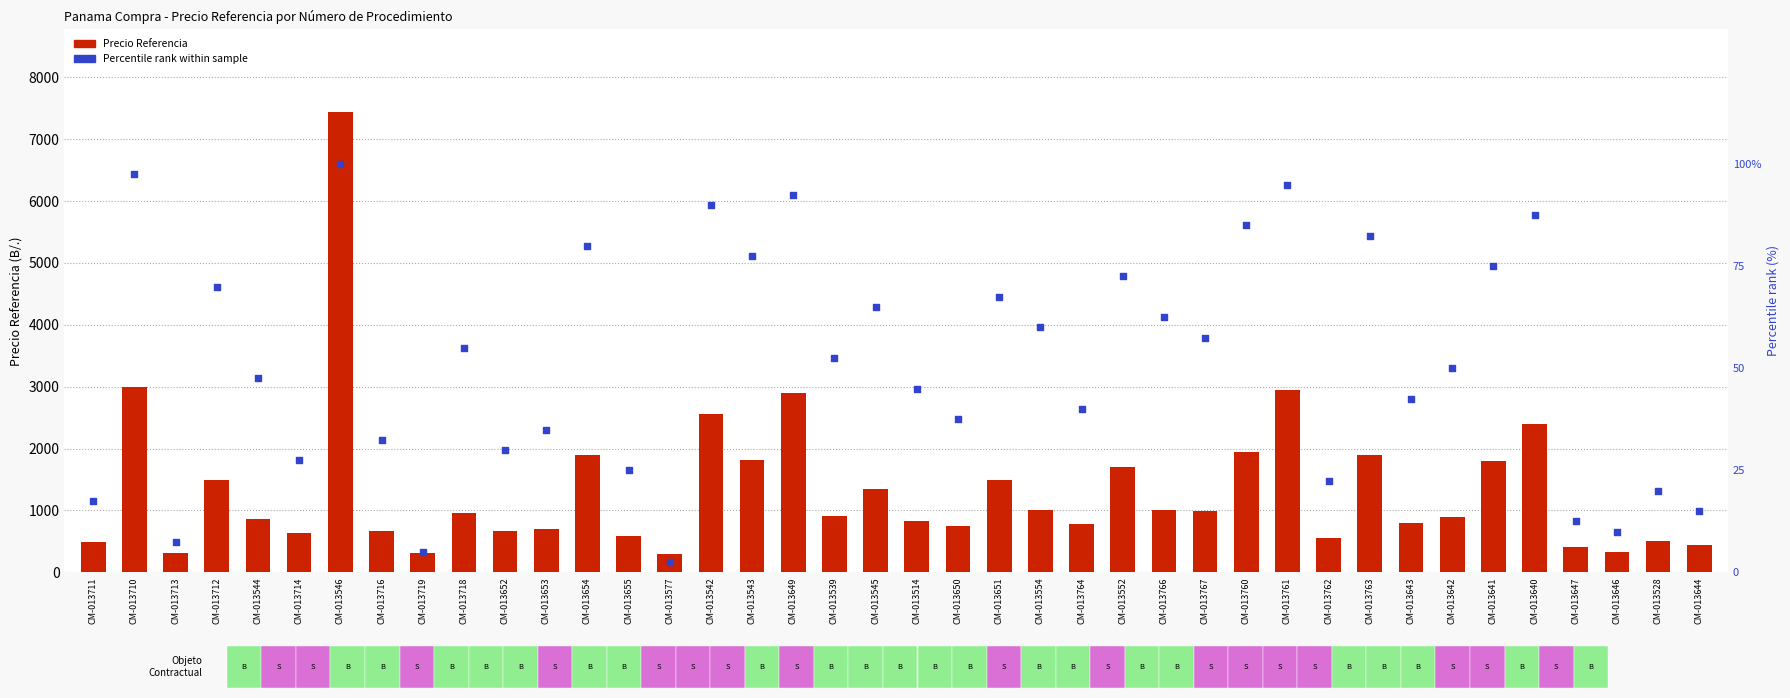

At how many categories does at least one series exceed 5596?

1